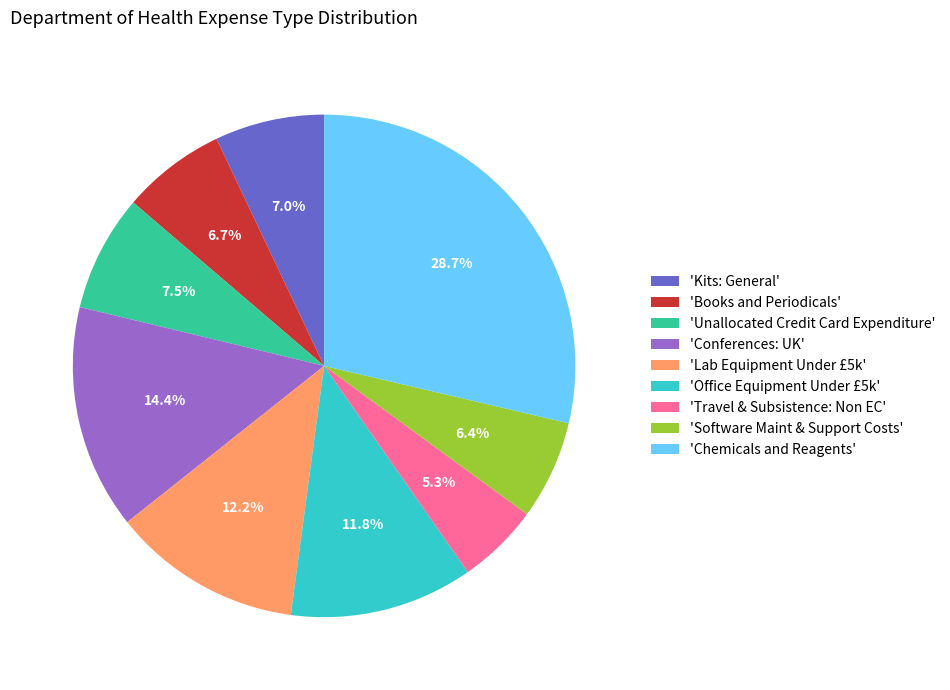

Approximately how many times larger is the value at 'Travel & Subsistence: Non EC' compared to 'Software Maint & Support Costs'?

0.8